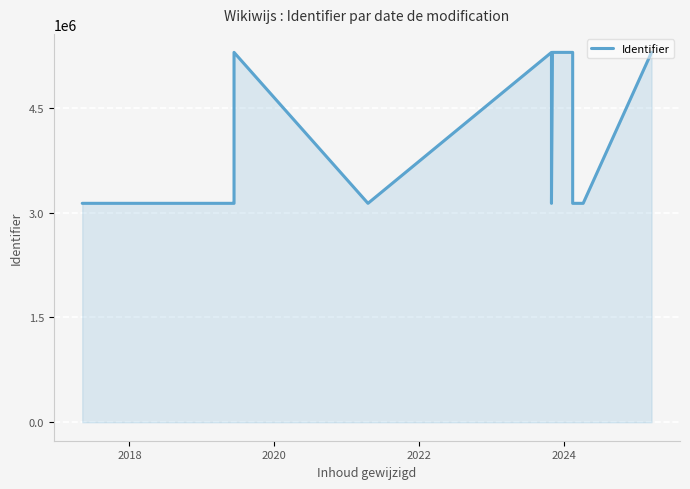

How many points are higher than both their immediate neighbors (excluding endpoints)?

3